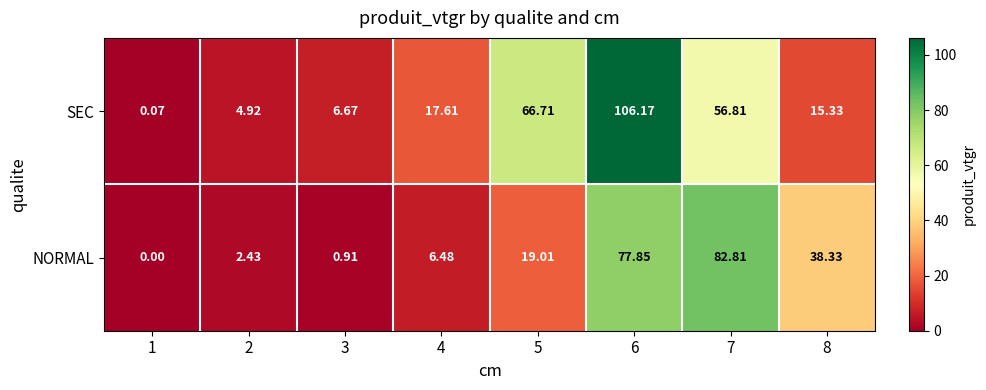

Is the value of SEC at 7 greater than the value of NORMAL at 8?

Yes